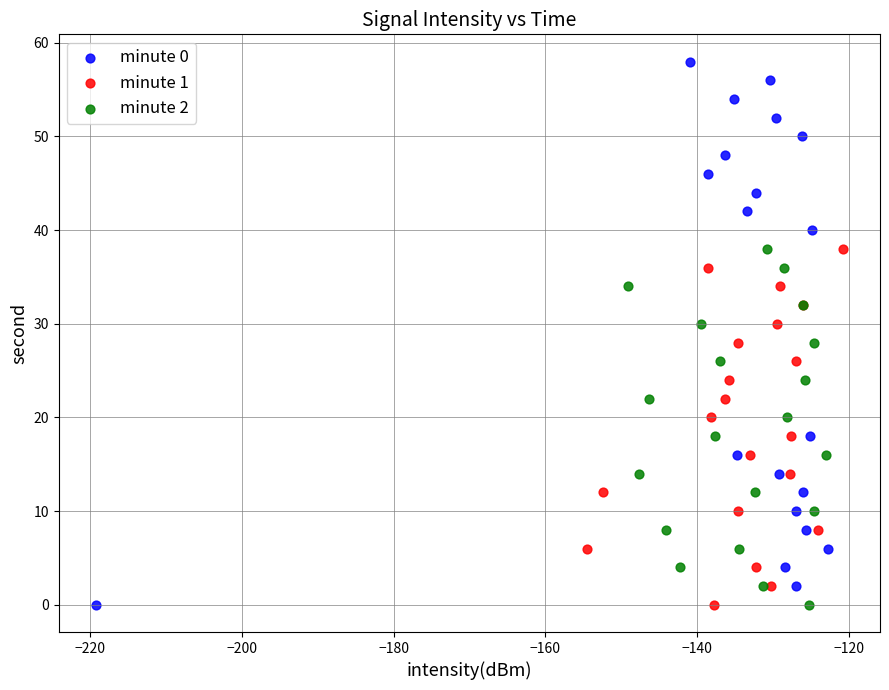

Which series reaches the maximum Y coordinate?

minute 0